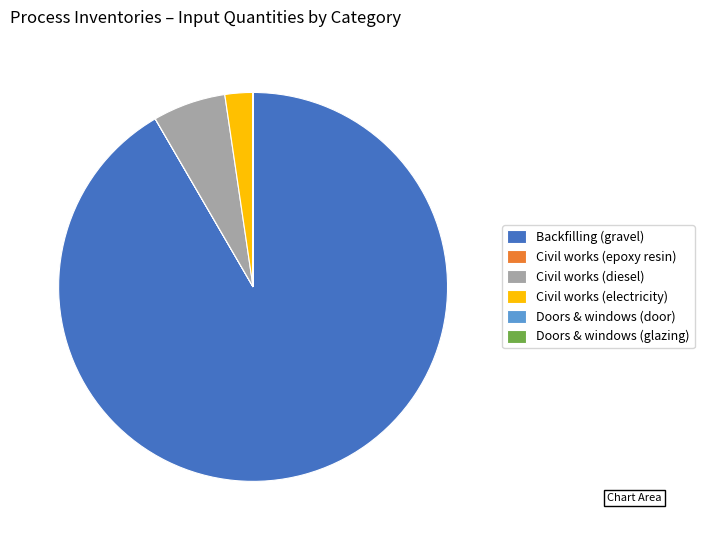

Is the sum of Civil works (electricity) and Backfilling (gravel) greater than half?

Yes